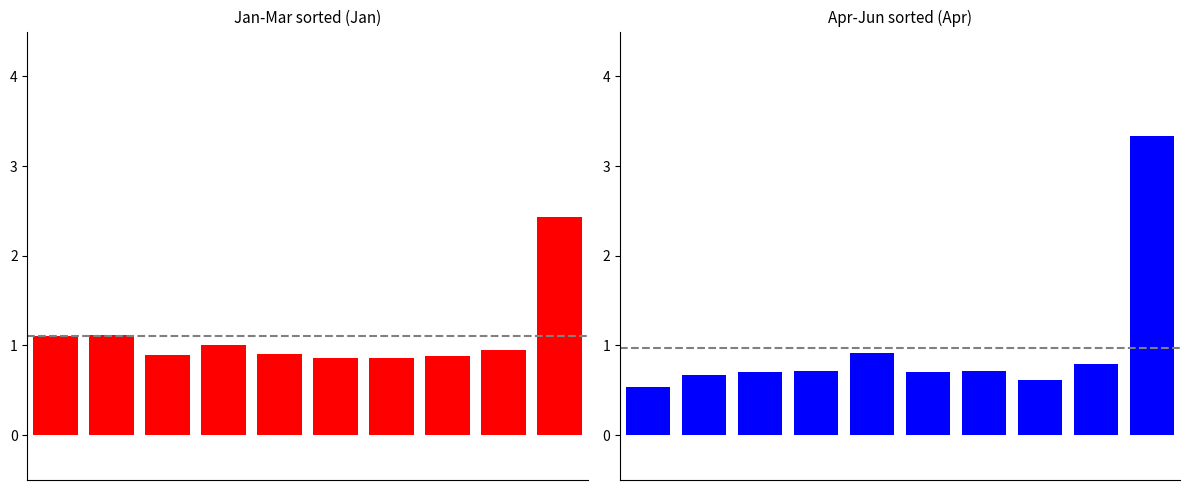

Is the value of Jan at 1 greater than the value of Apr at 8?

Yes